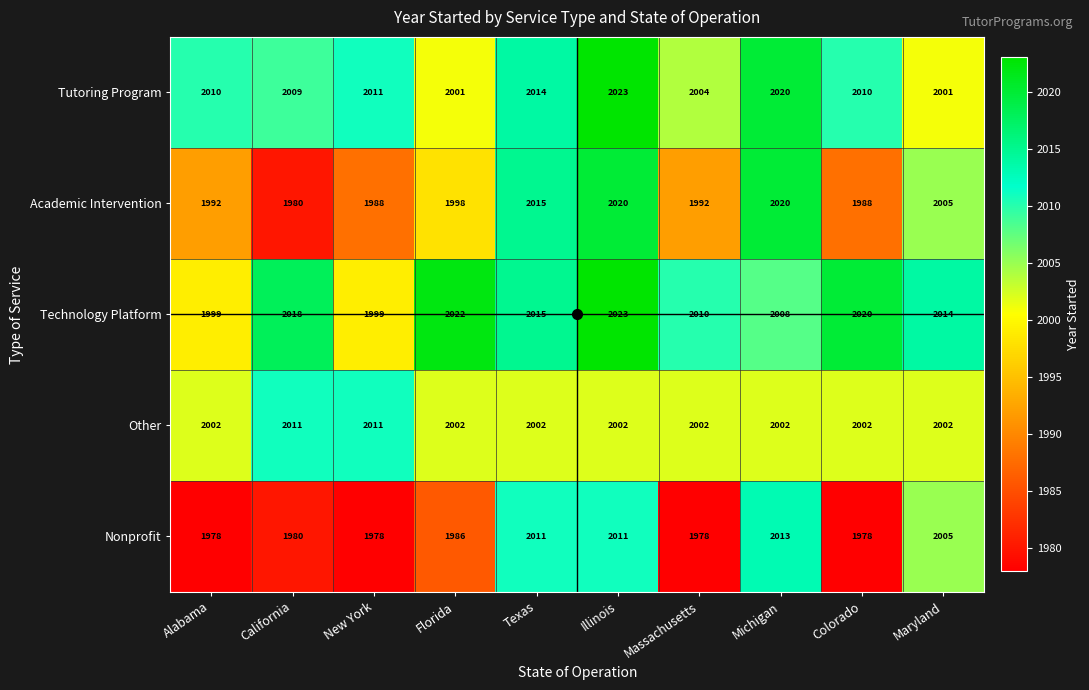

At which label is Nonprofit closest to 1995?

Florida